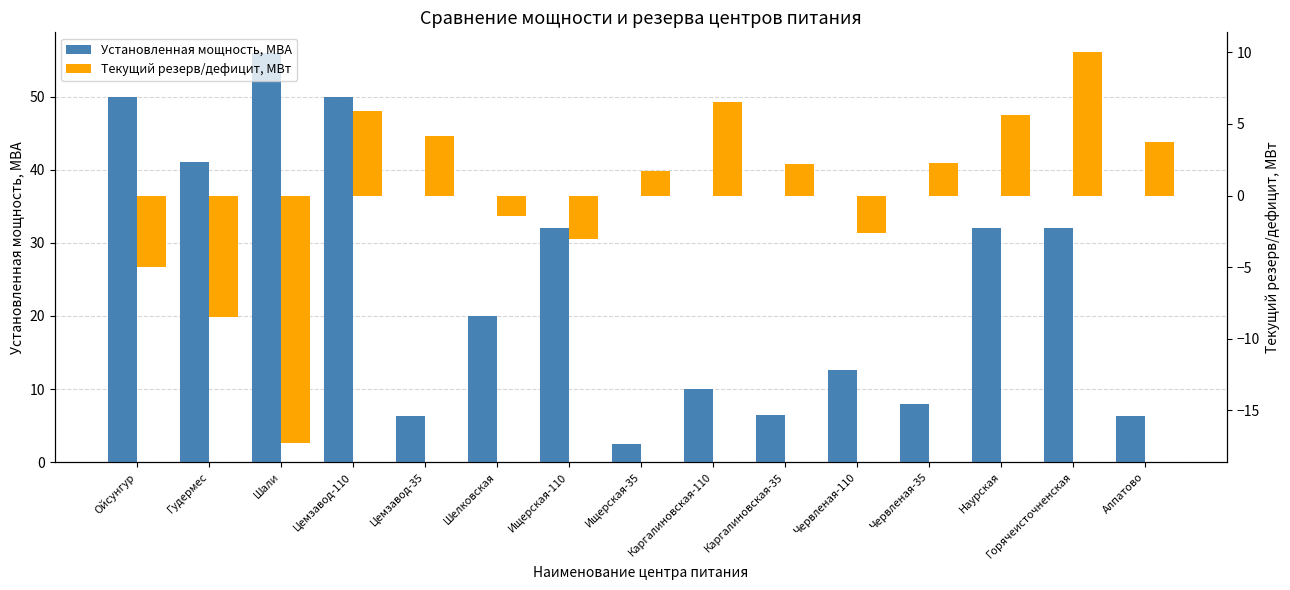

Which series changed the most between Цемзавод-110 and Наурская?

Установленная мощность, МВА